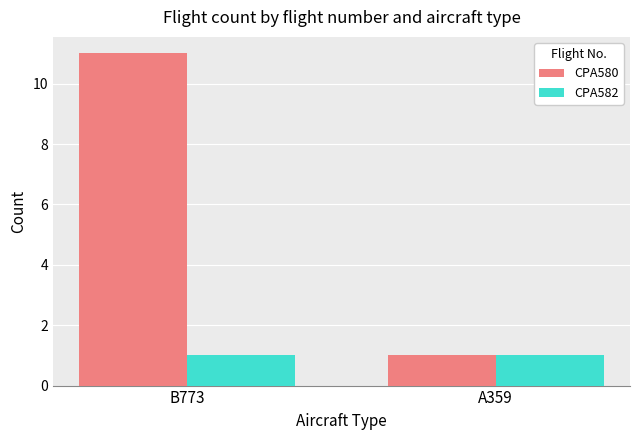

Which series has the largest total across all categories?

CPA580